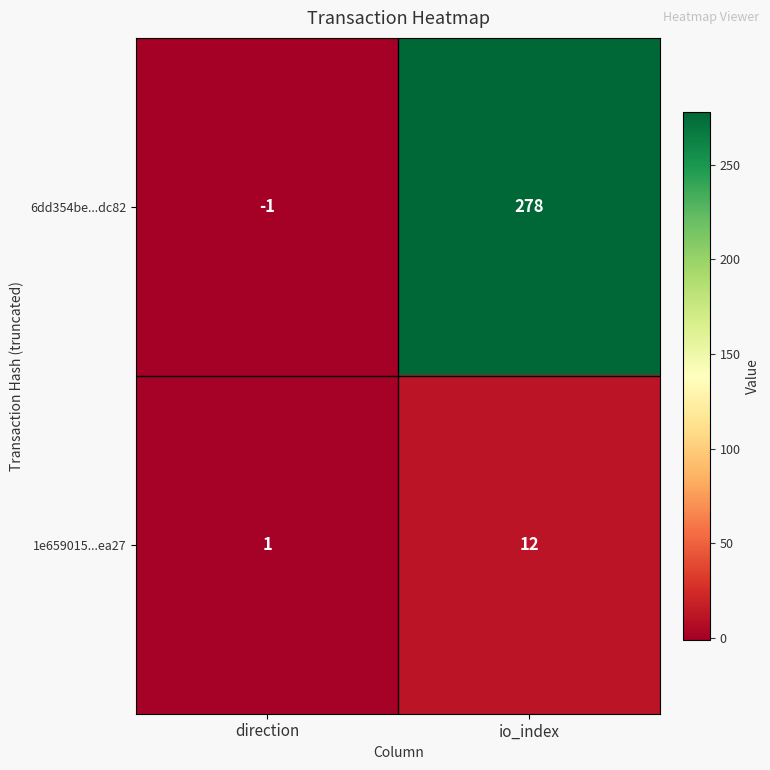

At which category does the chart reach its peak across all series?

io_index